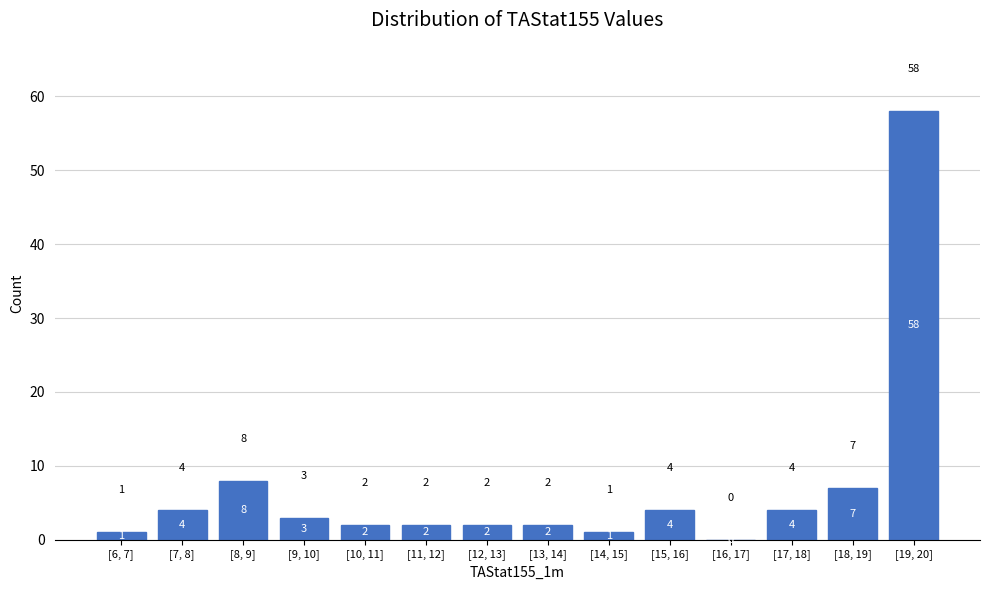

Reading left to right, extract all data points from this chart.

[6, 7]=1	[7, 8]=4	[8, 9]=8	[9, 10]=3	[10, 11]=2	[11, 12]=2	[12, 13]=2	[13, 14]=2	[14, 15]=1	[15, 16]=4	[16, 17]=0	[17, 18]=4	[18, 19]=7	[19, 20]=58